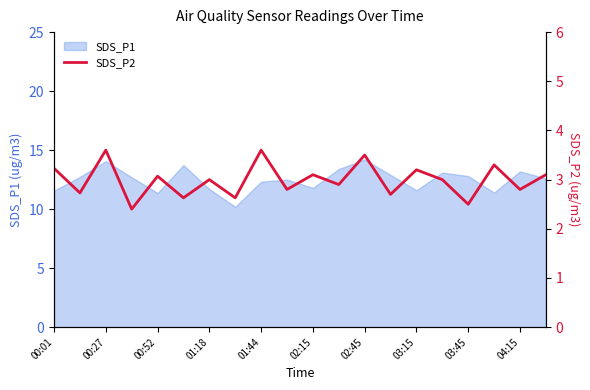

Reading left to right, what are all the values shown in this chart?

3.2	2.7	3.6	2.4	3.1	2.6	3.0	2.6	3.6	2.8	3.1	2.9	3.5	2.7	3.2	3.0	2.5	3.3	2.8	3.1